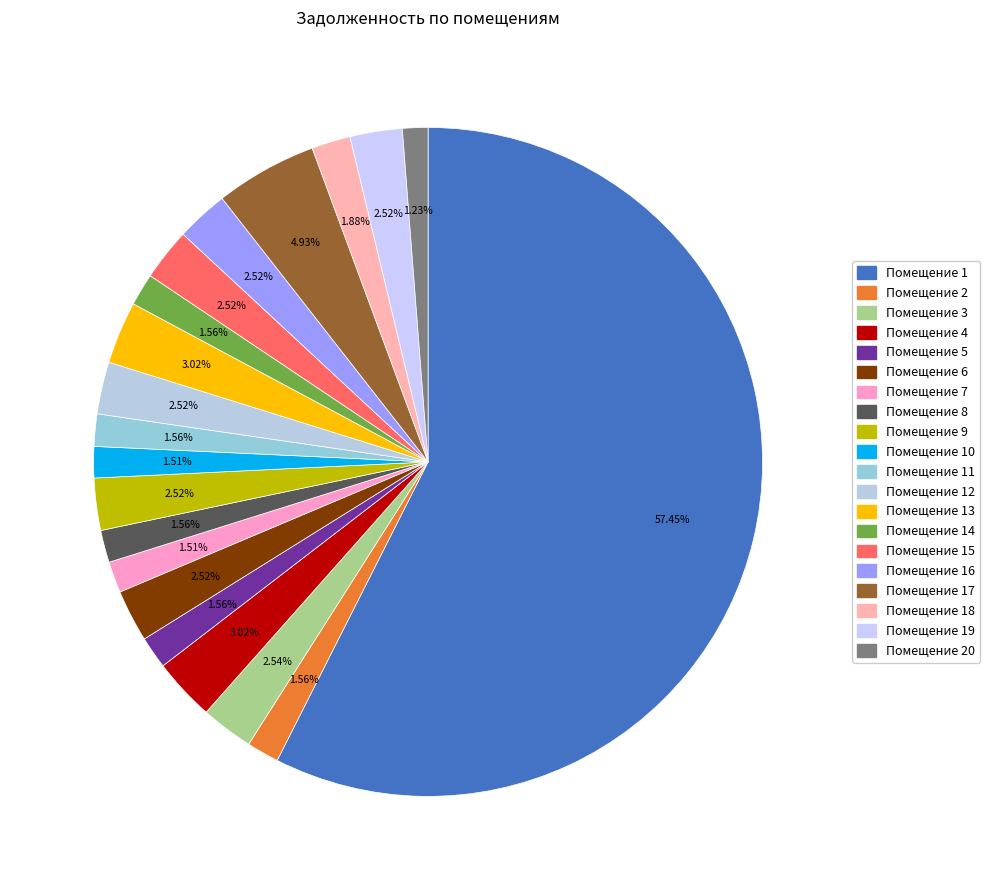

To the nearest percent, what is the difference between the largest and smallest slice percentages?

56%